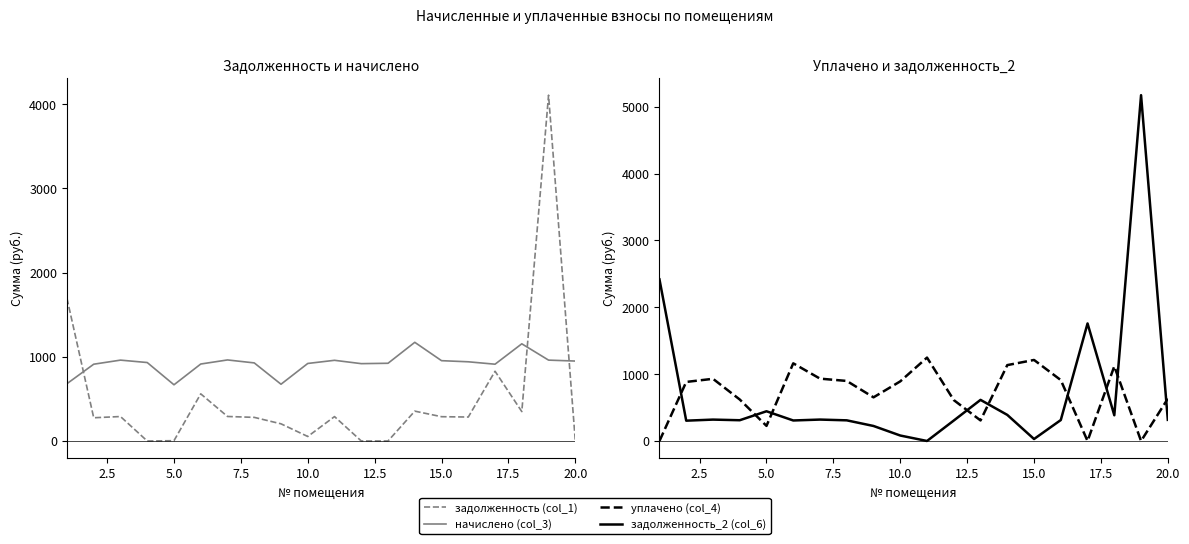

What is the average value of the уплачено (col_4) series?

718.8